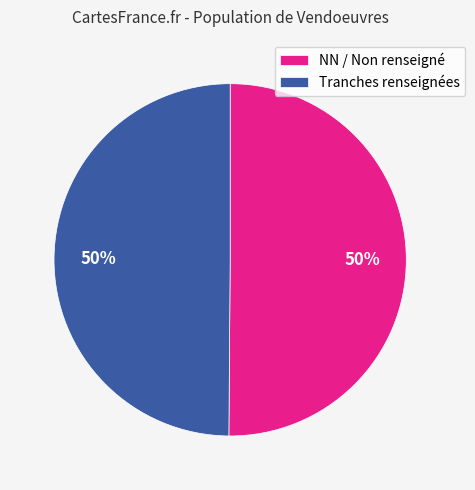

To the nearest percent, what portion does Tranches renseignées represent?

50%